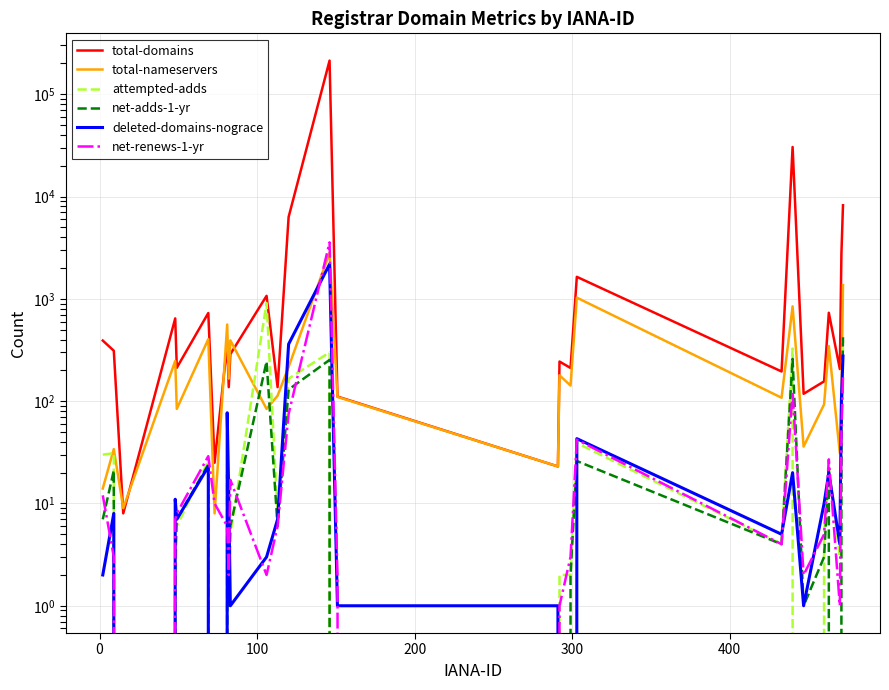

What is the sum of all attempted-adds values?

2346